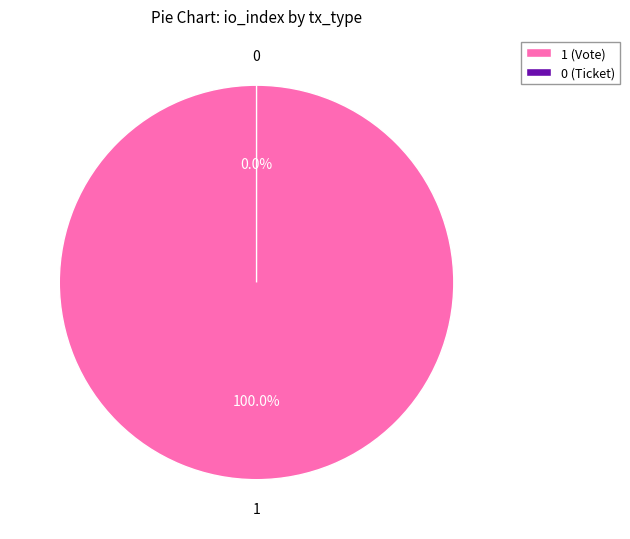

What is the total percentage of Ticket (io_index=0) and Vote (io_index=1)?

100.0%